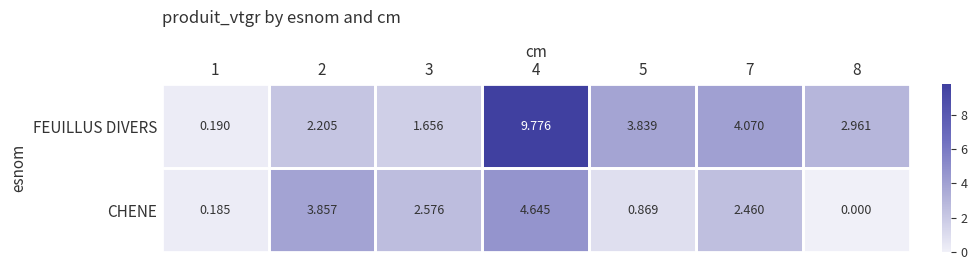

Between 2 and 5, which series saw the biggest shift?

CHENE